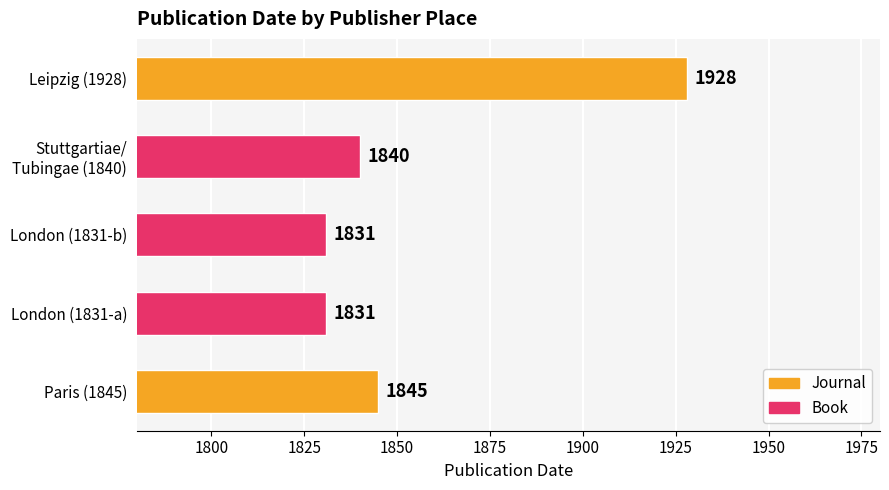

The value at Paris (1845) is 1845. True or false?

True